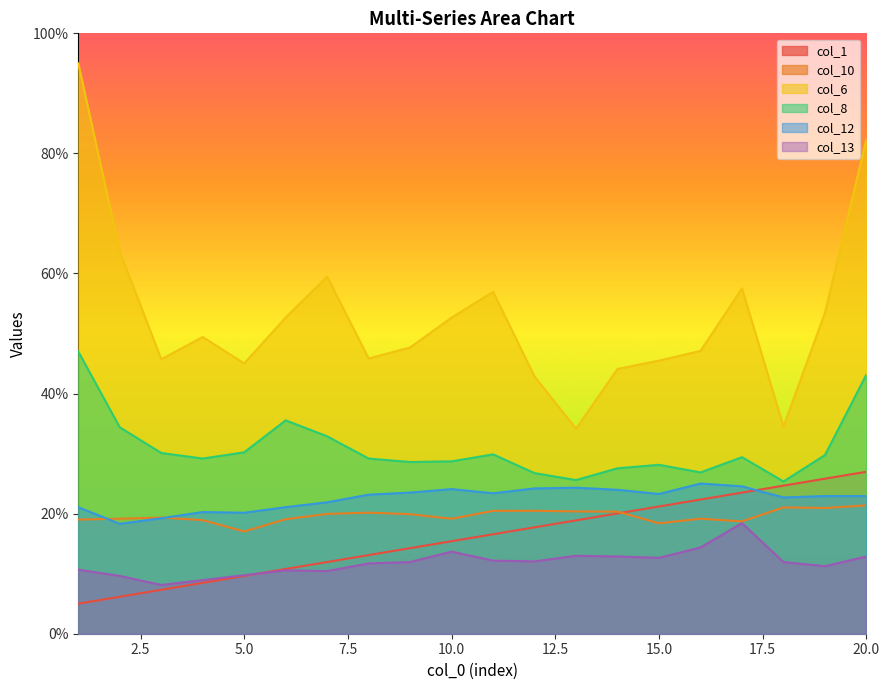

What is the sum of the col_8 values at 7 and 15?

61.0